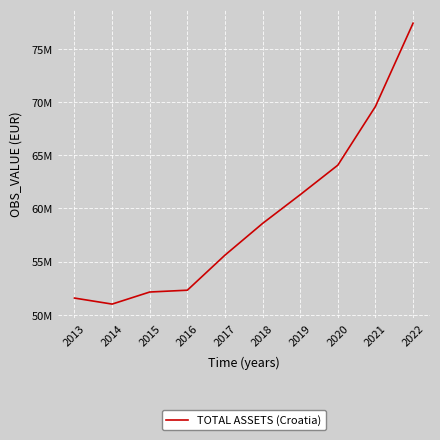

Reading left to right, what are all the values shown in this chart?

2013=51564002	2014=50997279	2015=52133676	2016=52304864	2017=55605895	2018=58590569	2019=61295926	2020=64075477	2021=69602715	2022=77440104